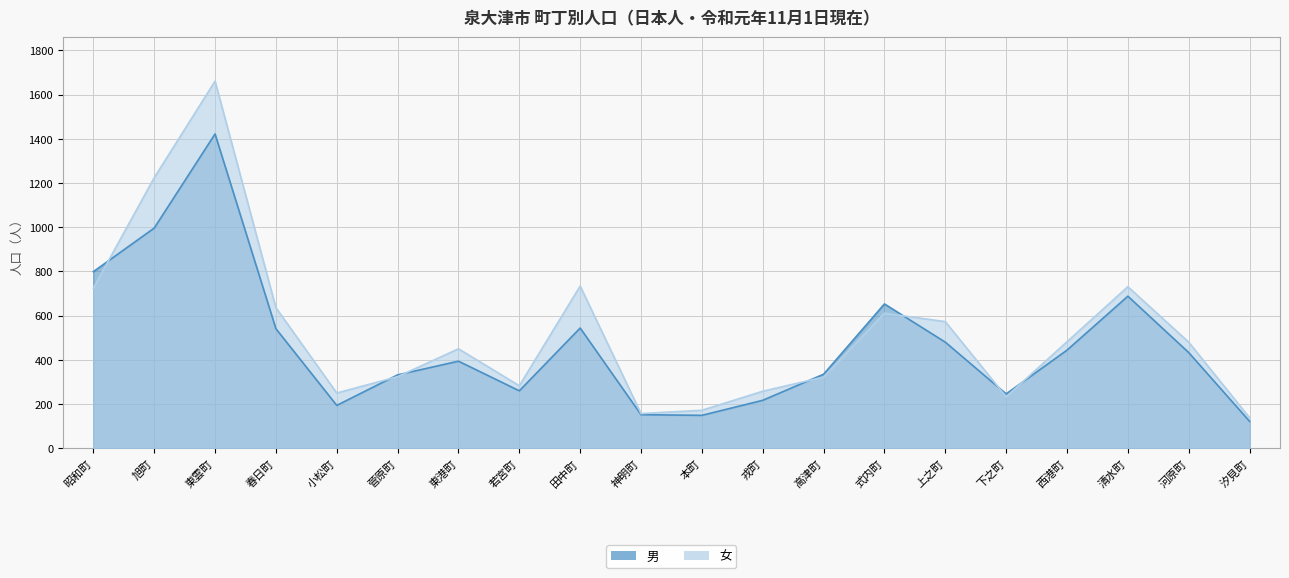

The 女 series shows 58 at 戎町. True or false?

False